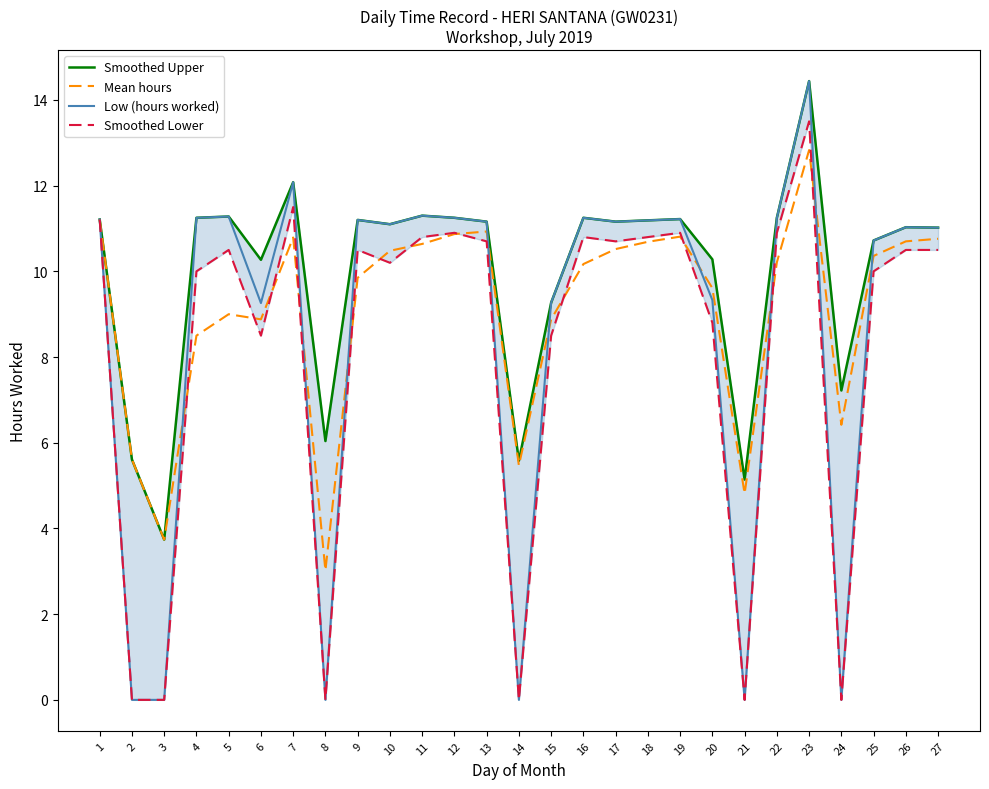

Where is Smoothed Lower nearest to the value 6?

6